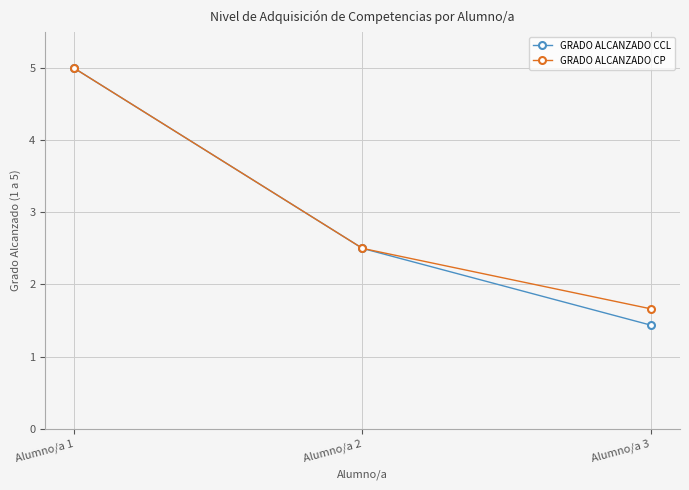

List the labels in order of GRADO ALCANZADO CCL value, largest first.

Alumno/a 1, Alumno/a 2, Alumno/a 3